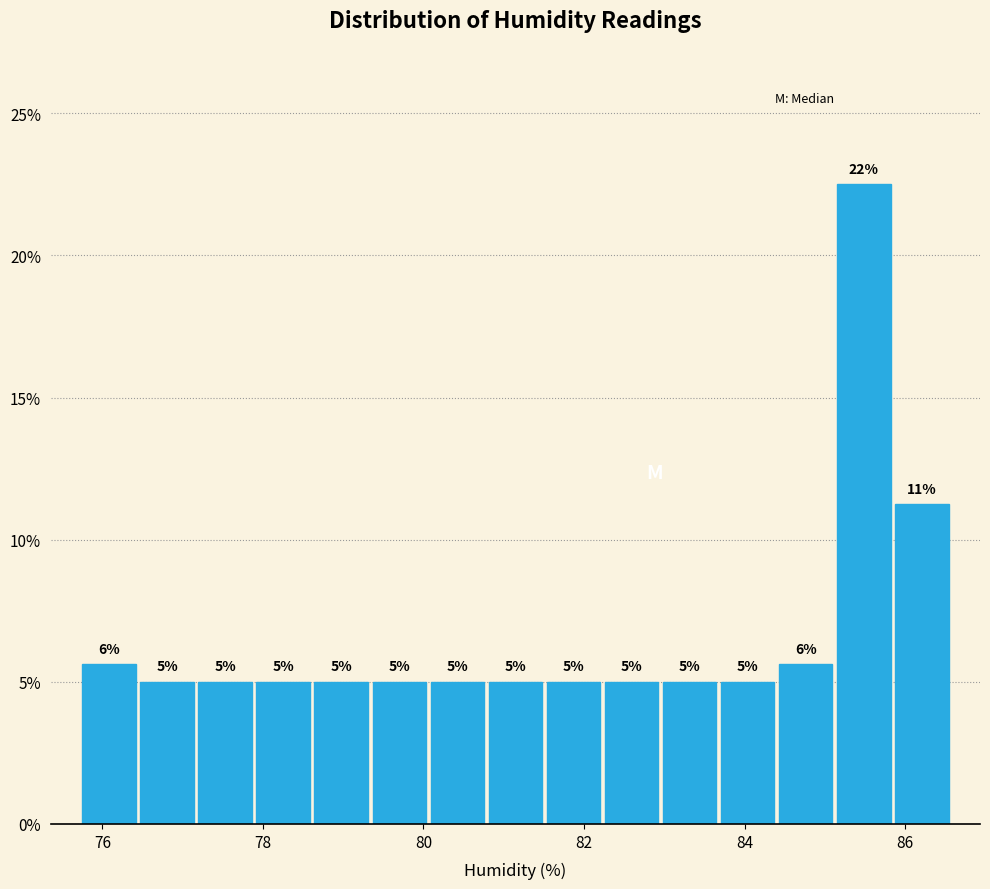

Read against the x-axis, roughly where is the centre of the tallest bar?

85.4